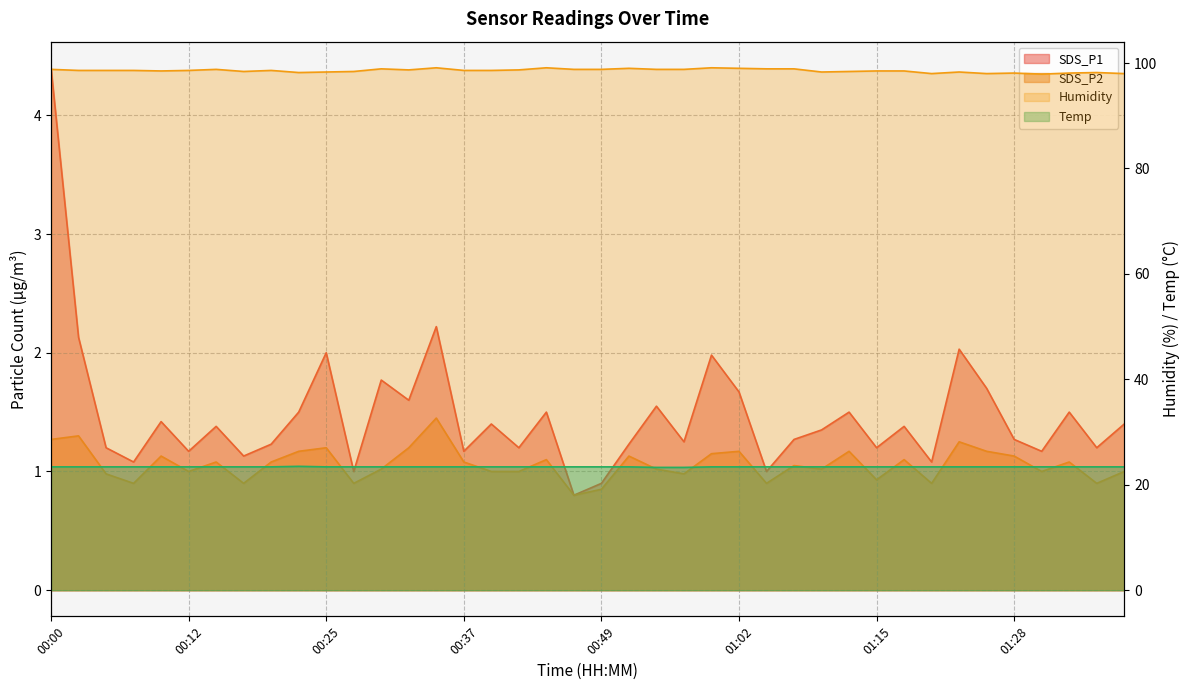

What is the label of the 16th point from the right?

00:59